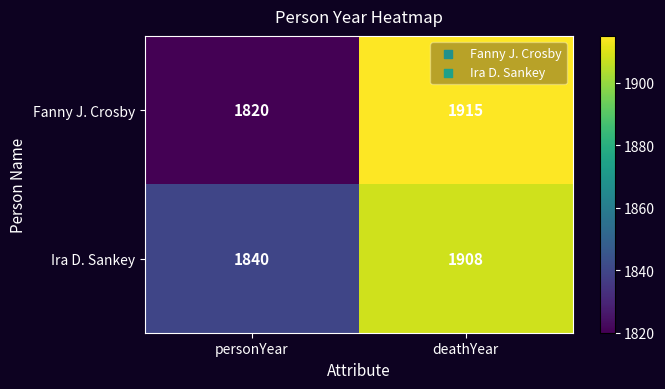

What is the difference between the highest and lowest values at deathYear?

7